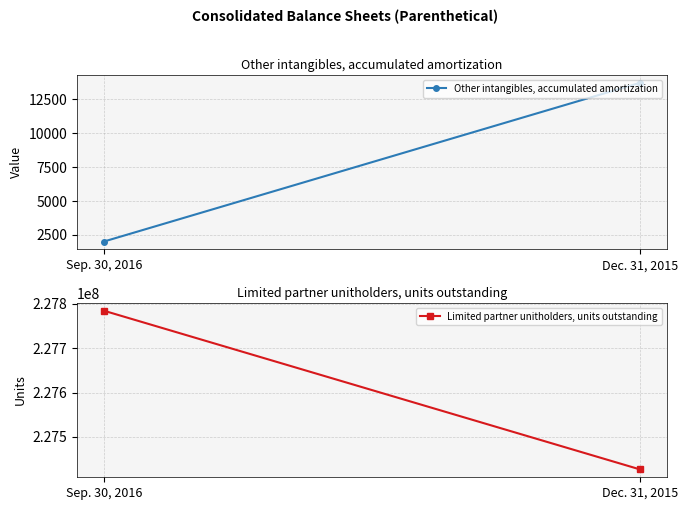

At Dec. 31, 2015, list the series in order from largest to smallest.

Limited partner unitholders, units outstanding, Other intangibles, accumulated amortization